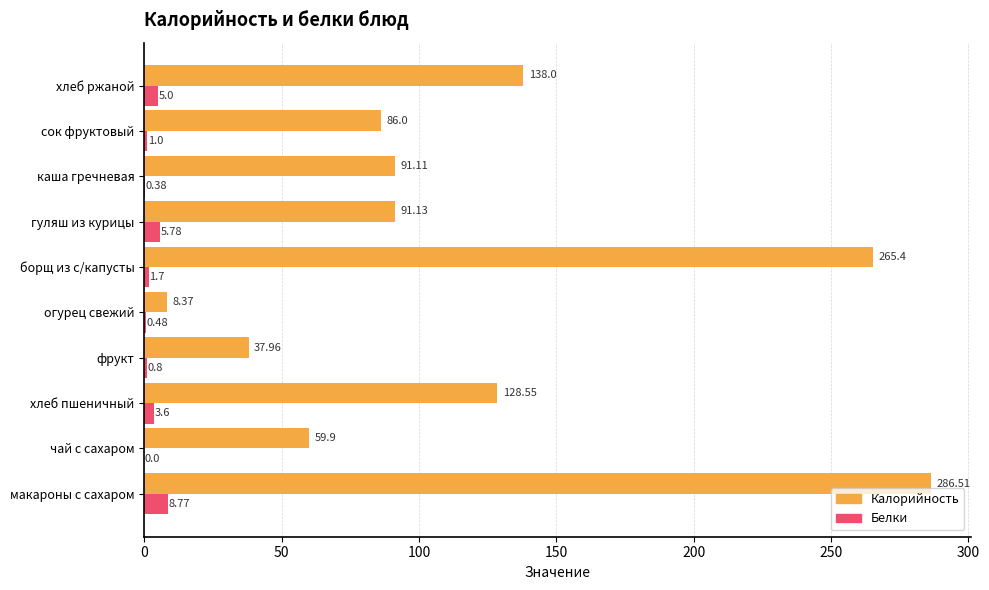

What is the sum of the Белки values at фрукт and огурец свежий?

1.3